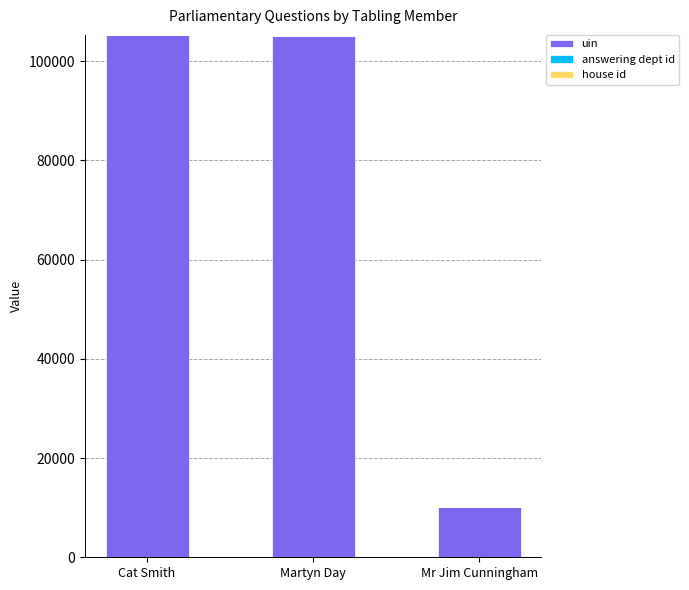

How many categories are shown in the chart?

3